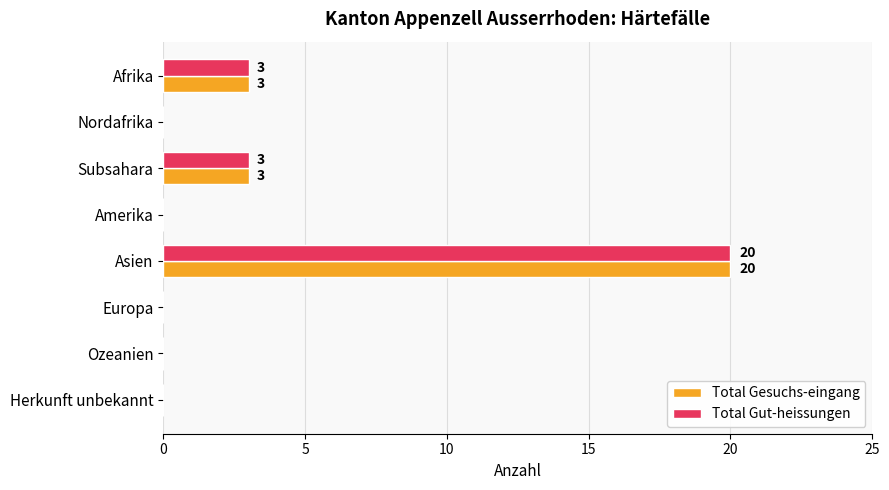

What is the sum of all Total Gesuchs-eingang values?

26